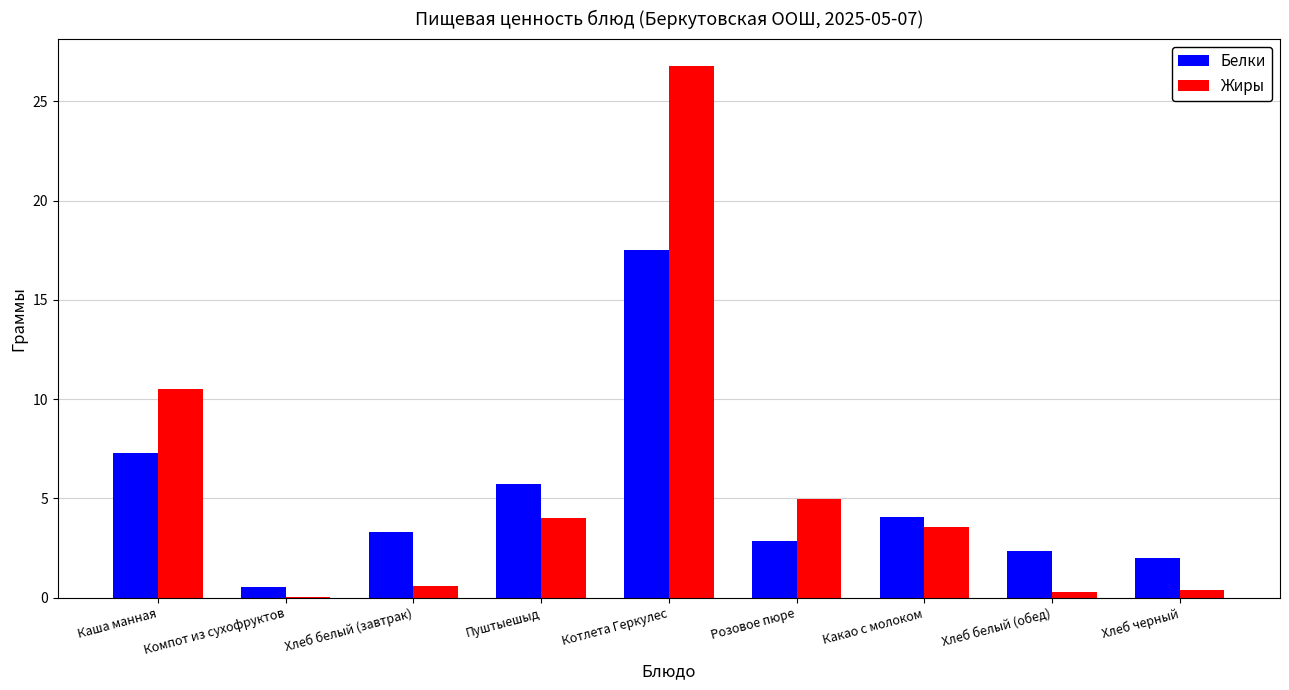

What are all the series names shown in the legend?

Белки, Жиры